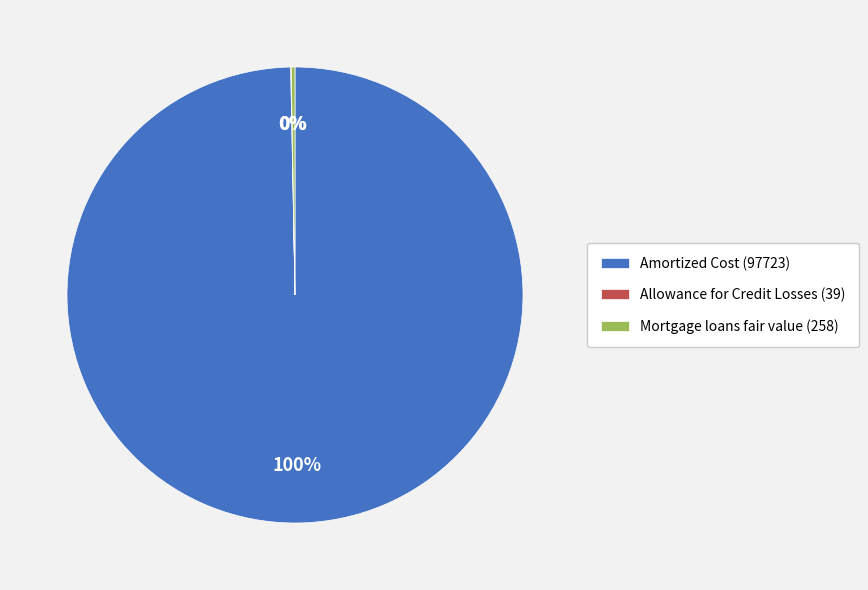

Is it true that Amortized Cost (97723) is 100% of the pie?

True